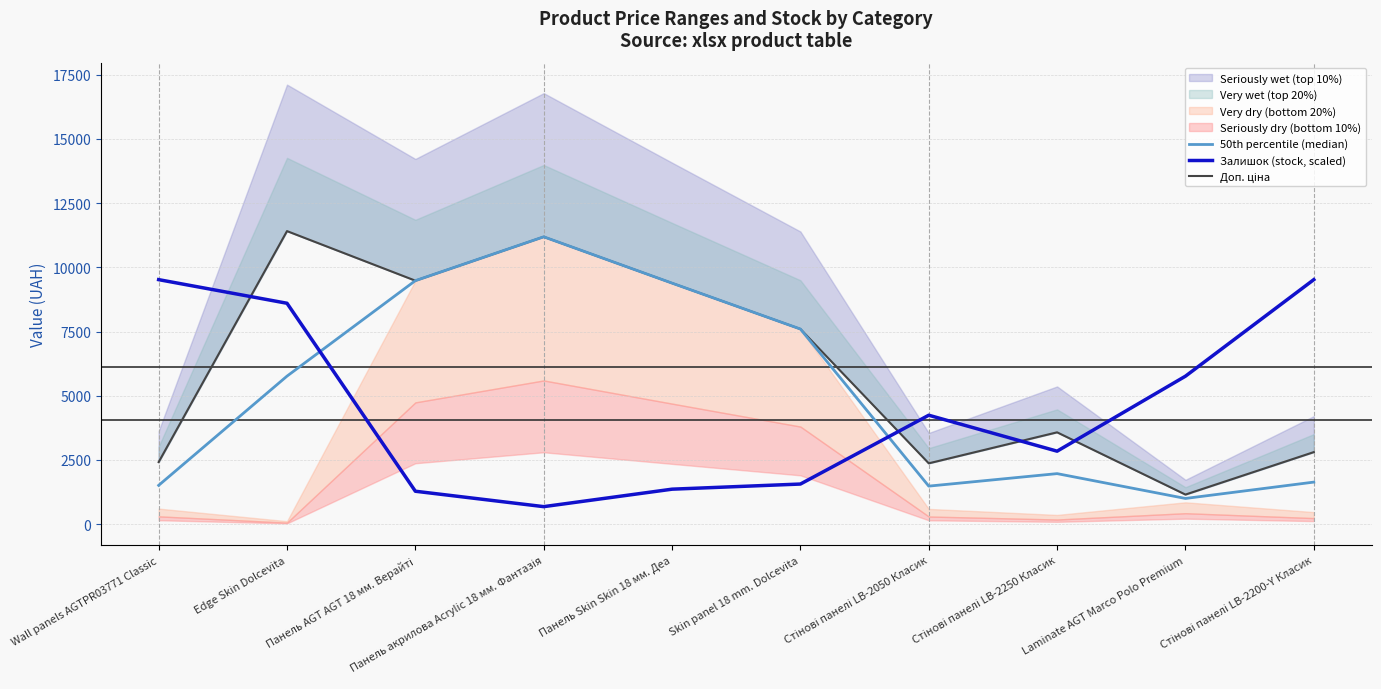

What is the total value across all series at Панель акрилова Acrylic 18 мм. Фантазія?

23056.3